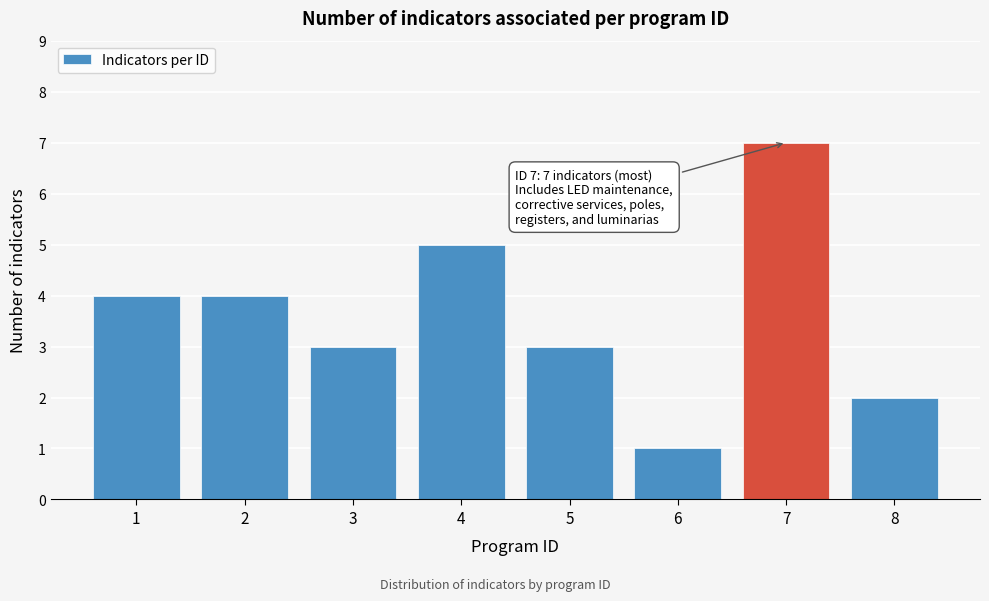

Reading right to left, transcribe all the data shown in this chart.

2	7	1	3	5	3	4	4